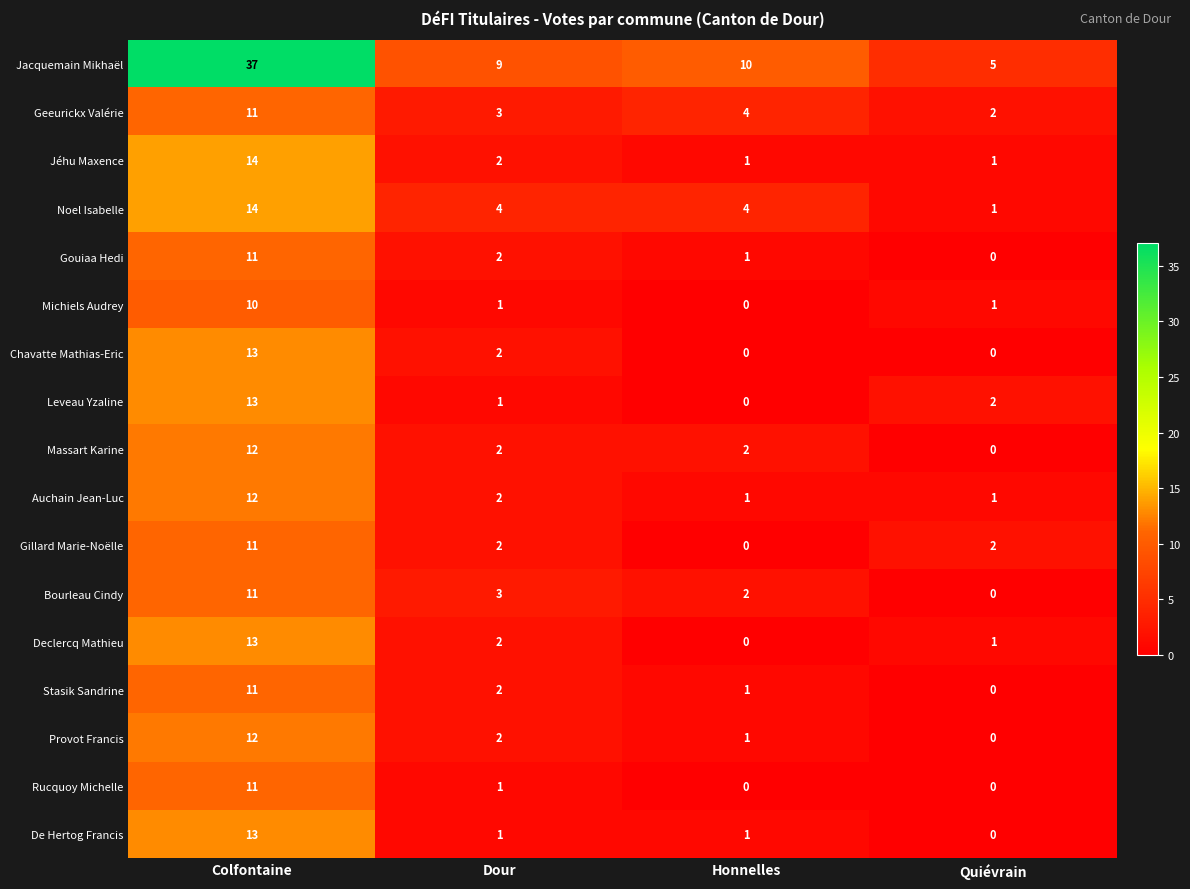

Where is Jacquemain Mikhaël nearest to the value 21?

Honnelles